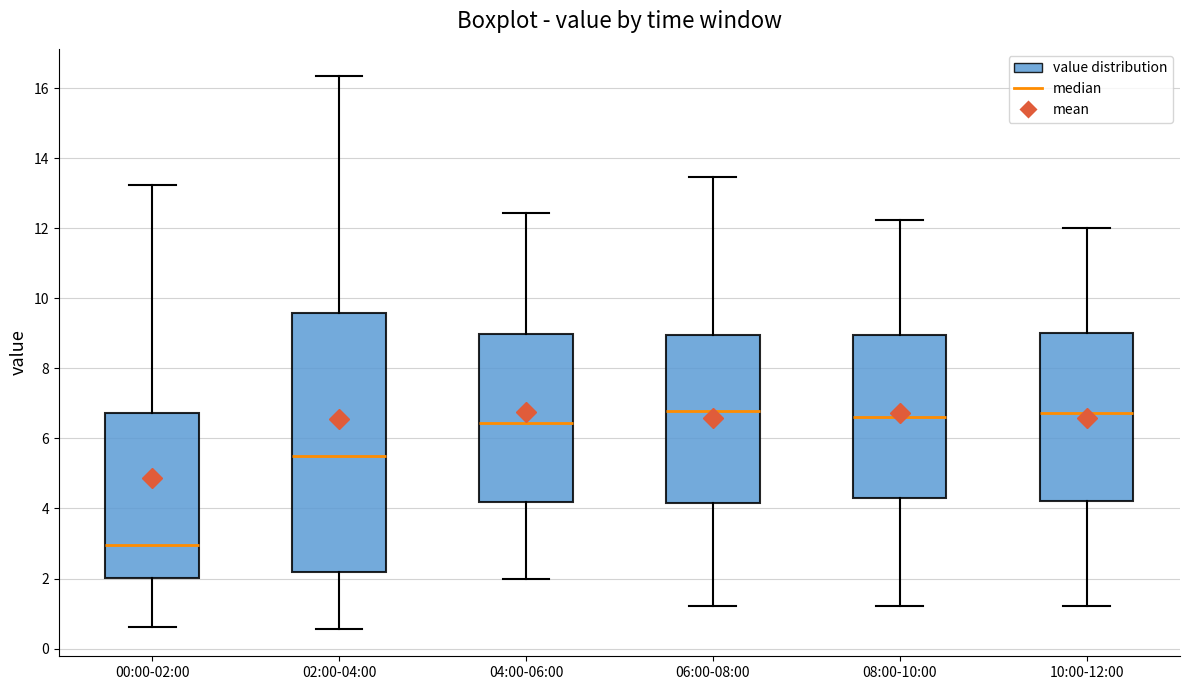

Where is the upper edge of the box for 10:00-12:00 on the y-axis? The values are not printed on the chart, so give them approximately, as read against the axis.

9.0